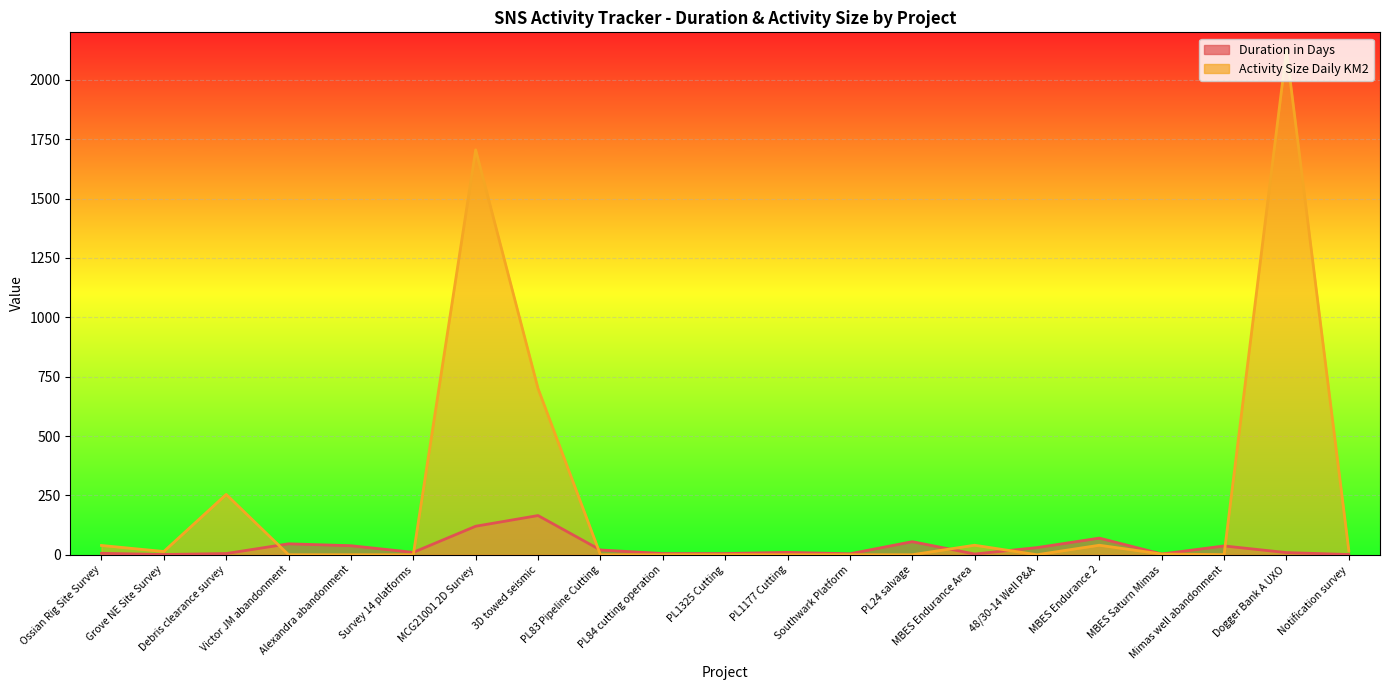

Which series has the widest spread of values?

Activity Size